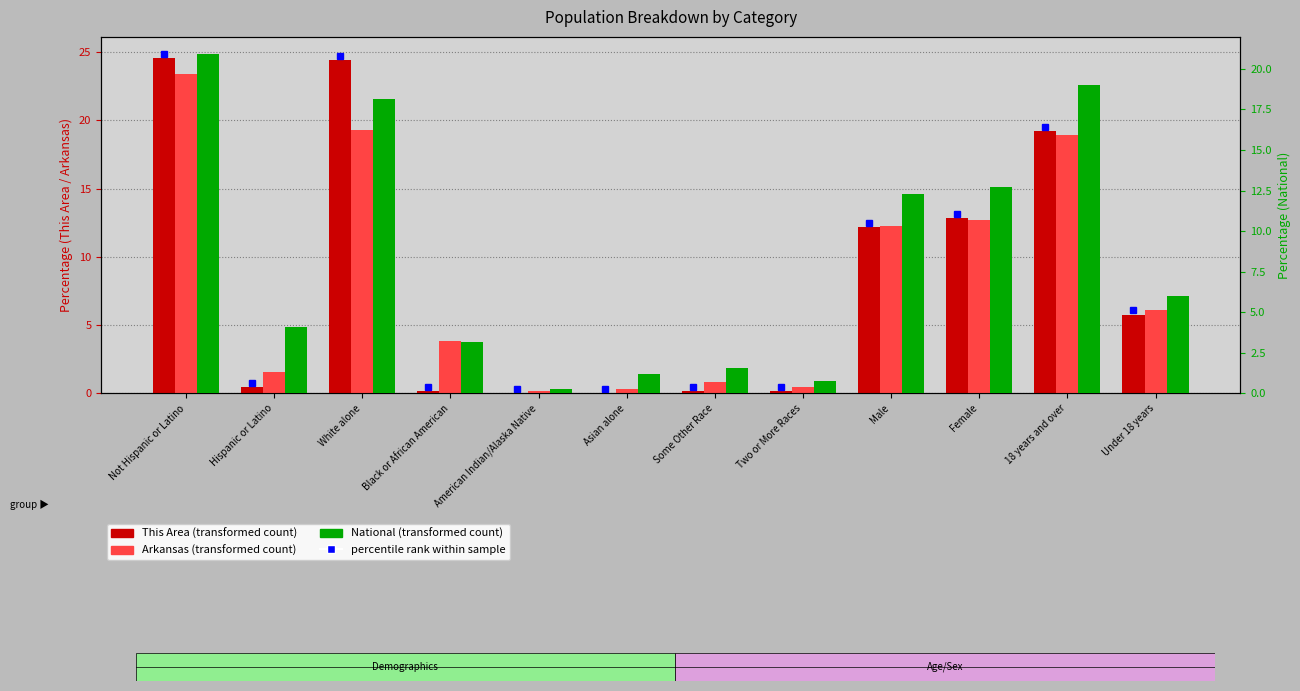

What is the difference between the maximum and second lowest values in the Arkansas series?

23.1